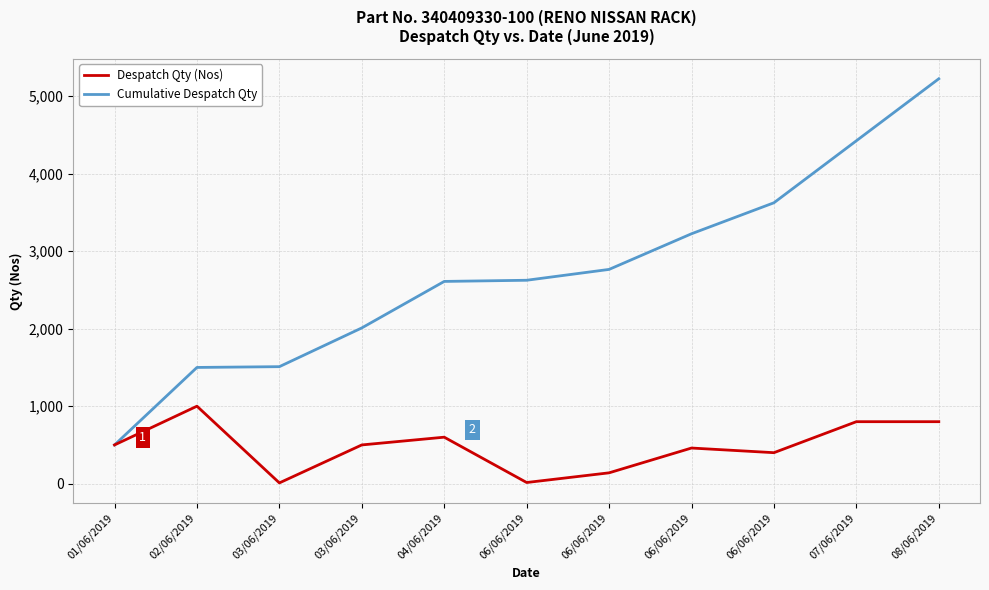

What are all the series names shown in the legend?

Despatch Qty (Nos), Cumulative Despatch Qty